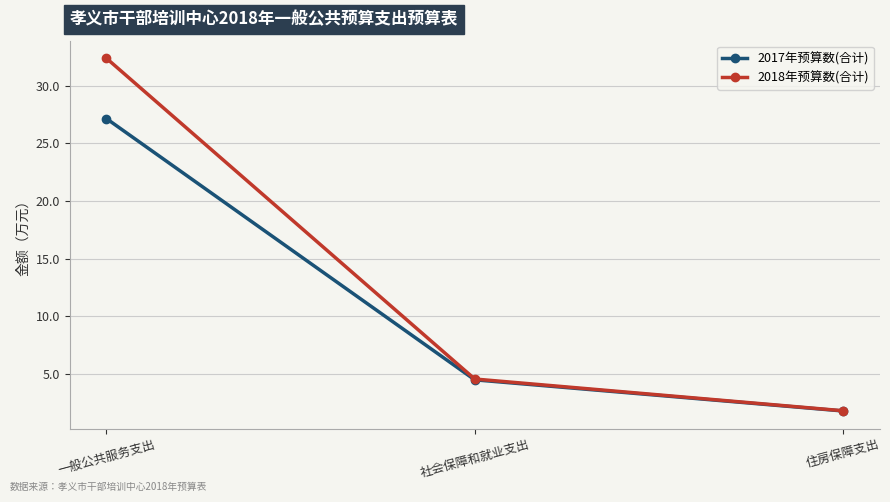

What is the difference between the maximum and second lowest values in the 2018年预算数(合计) series?

27.8